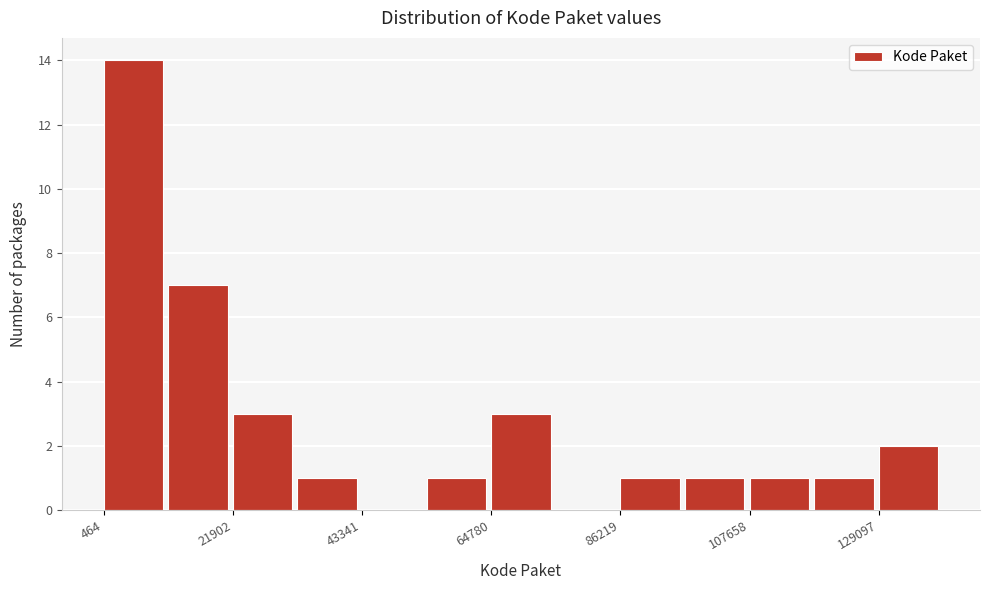

Around what value on the x-axis is the tallest bar? Give the approximate position of its centre, as read against the axis.

5000